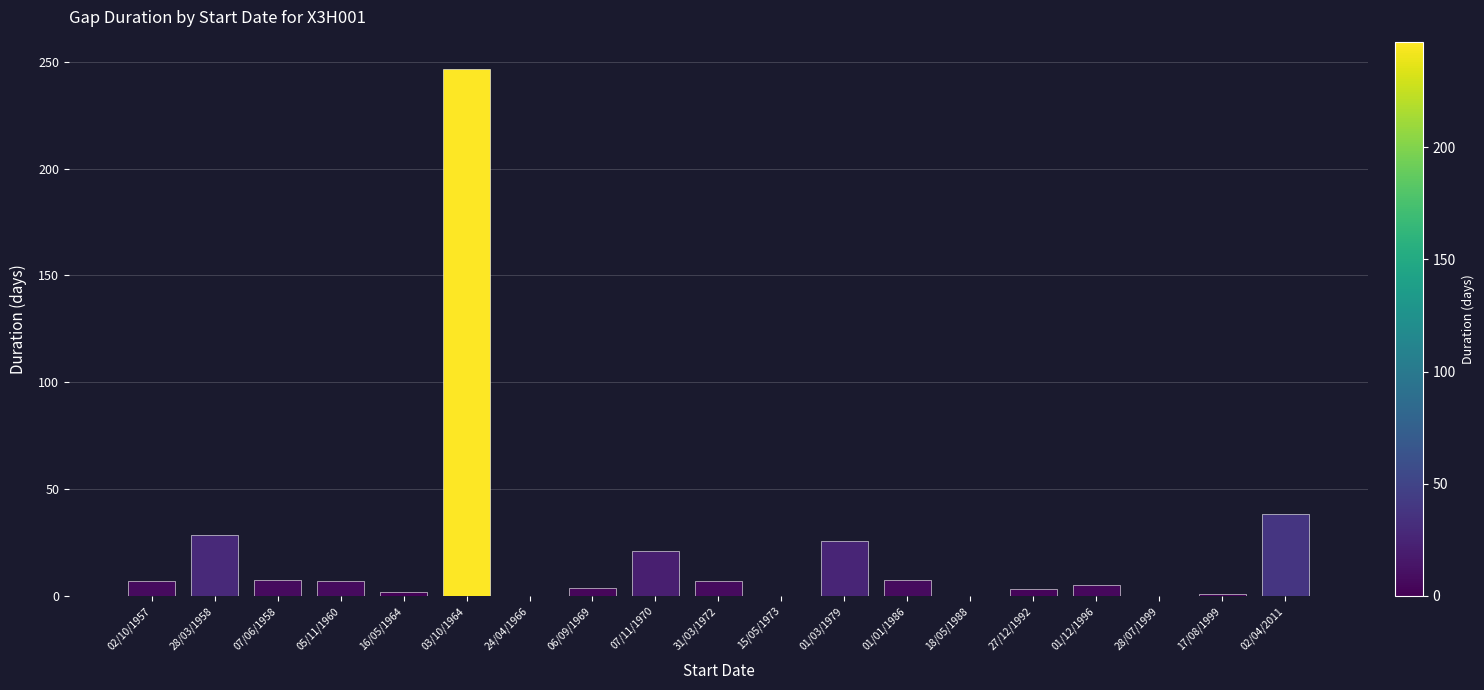

The chart shows a value of 5.0 at 01/12/1996. True or false?

True